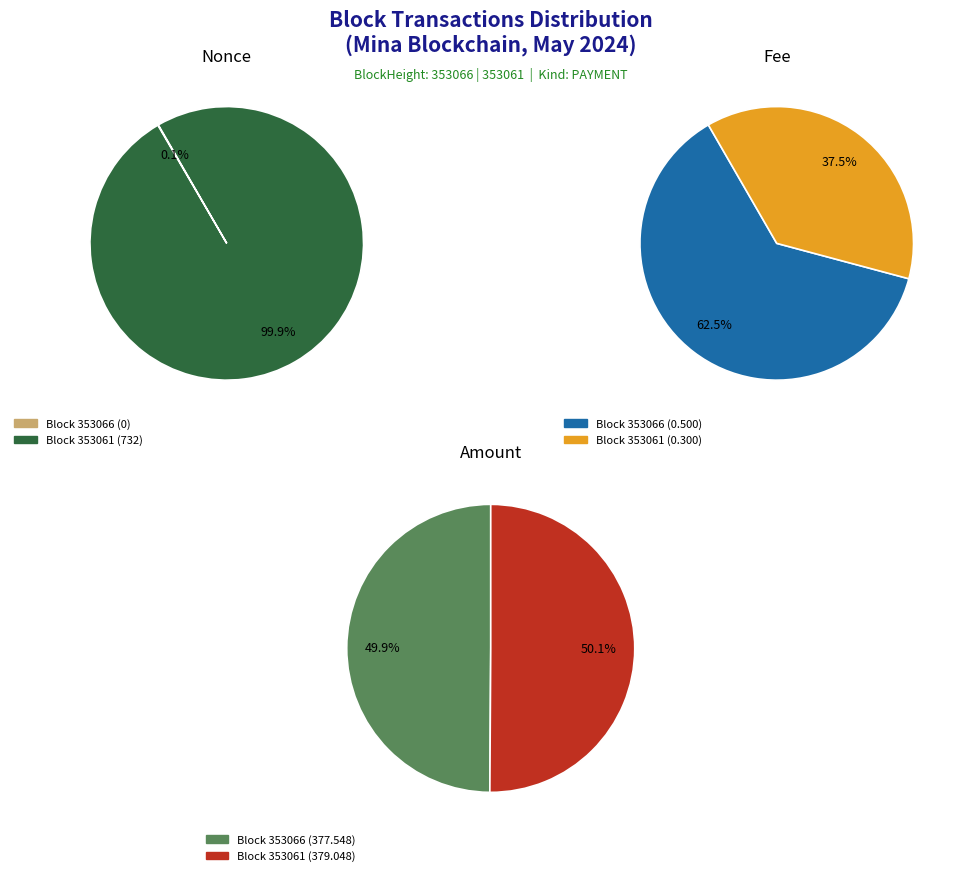

To the nearest percent, what is the average slice percentage?

50%